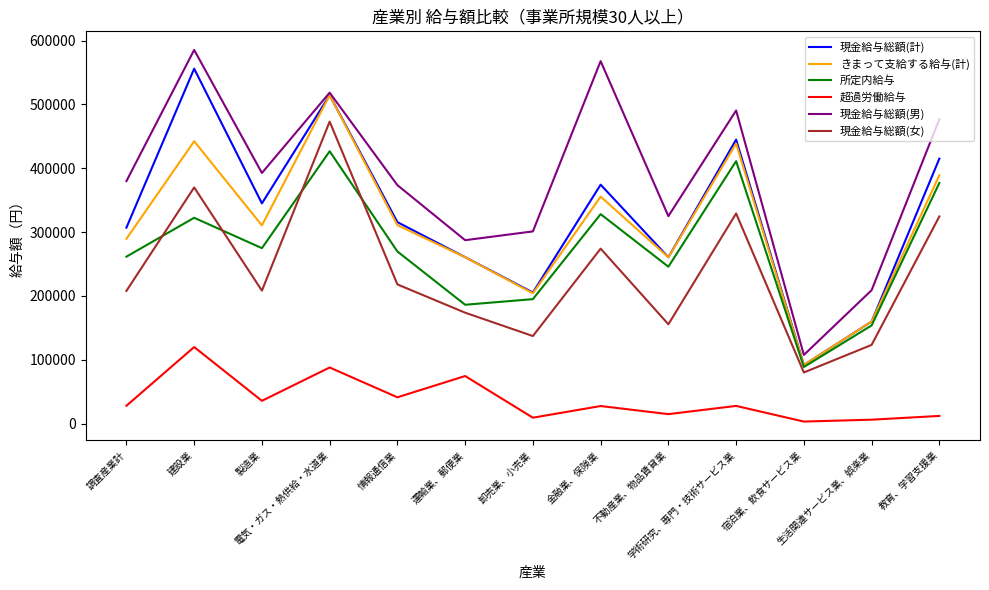

True or false: 超過労働給与 and きまって支給する給与(計) intersect in this chart.

False